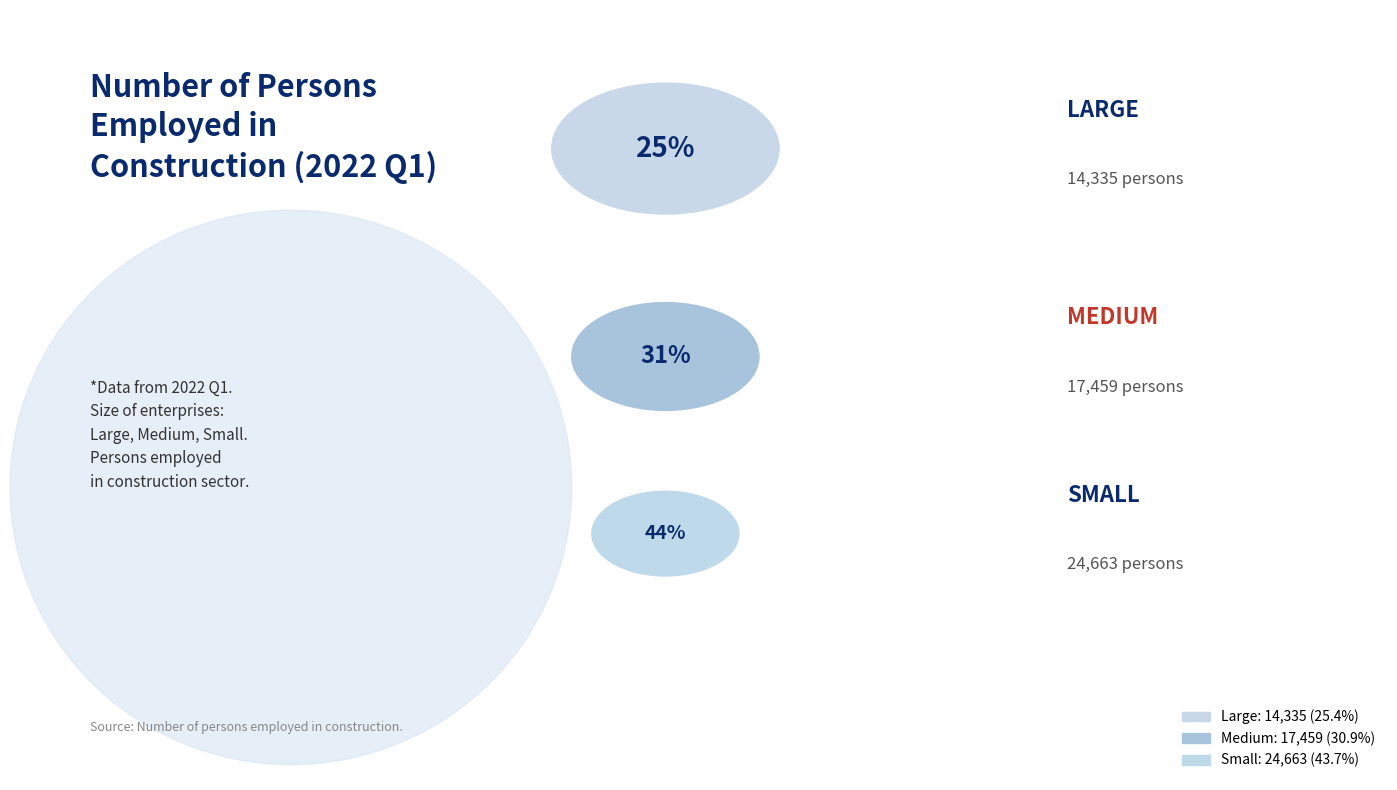

True or false: Small accounts for 44% of the total.

True